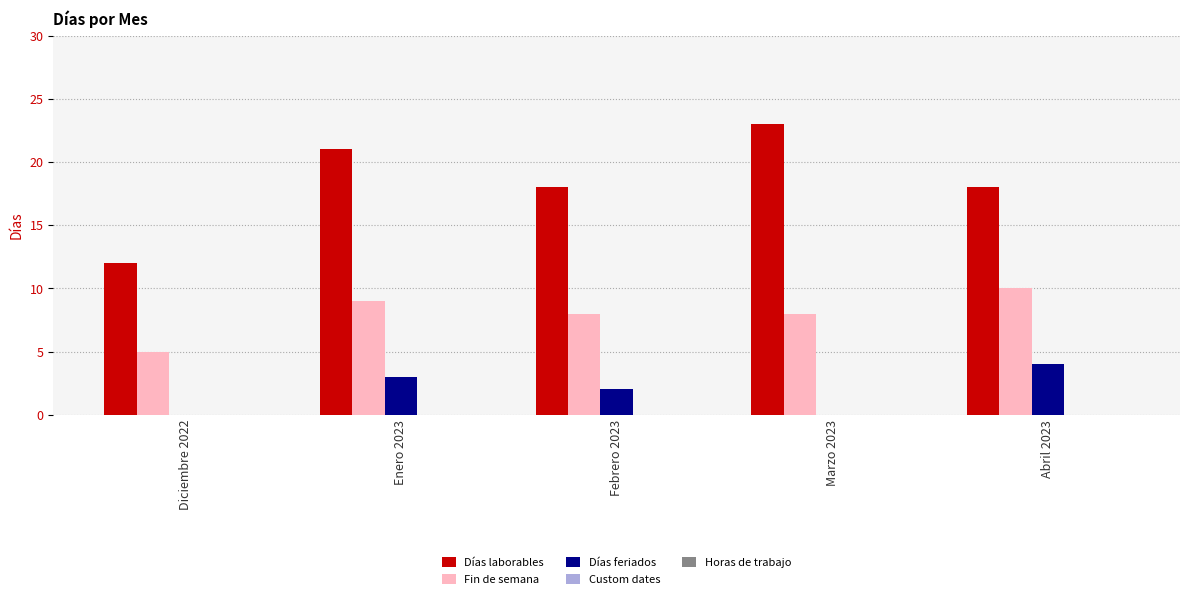

At which category does the chart reach its peak across all series?

Marzo 2023